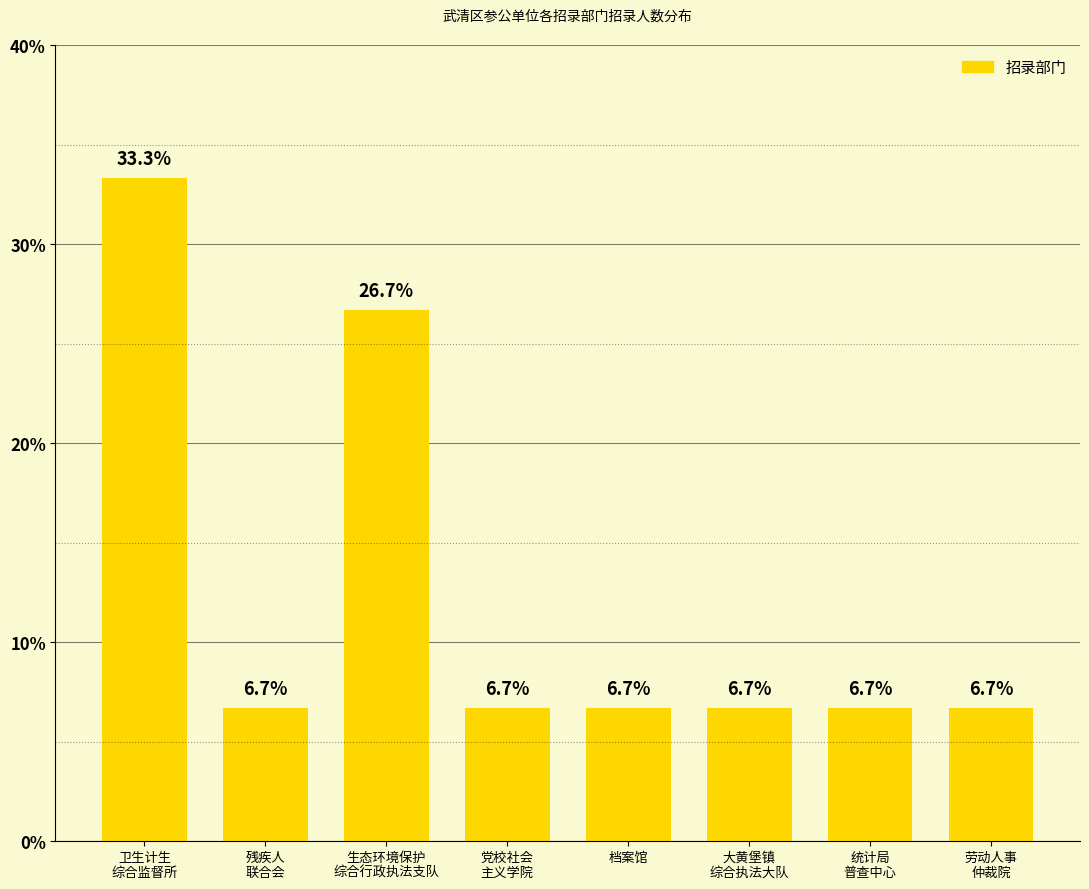

Reading left to right, extract all data points from this chart.

33.3	6.7	26.7	6.7	6.7	6.7	6.7	6.7